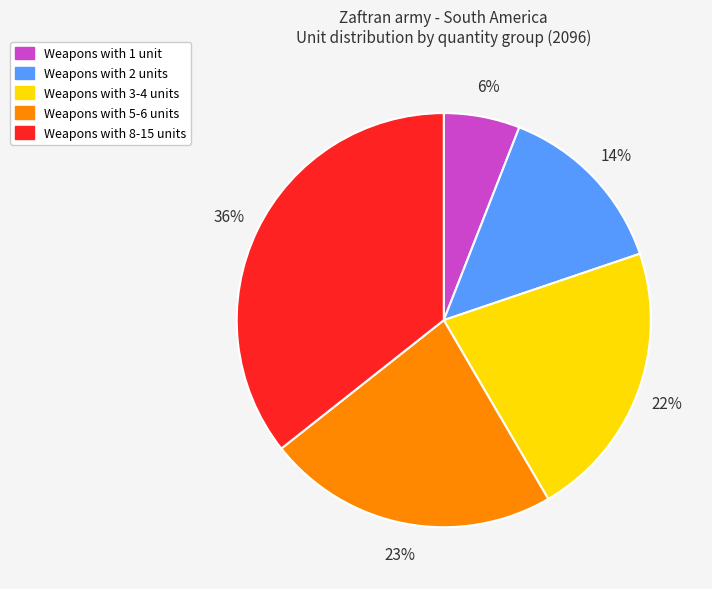

How many slices are in this pie chart?

5